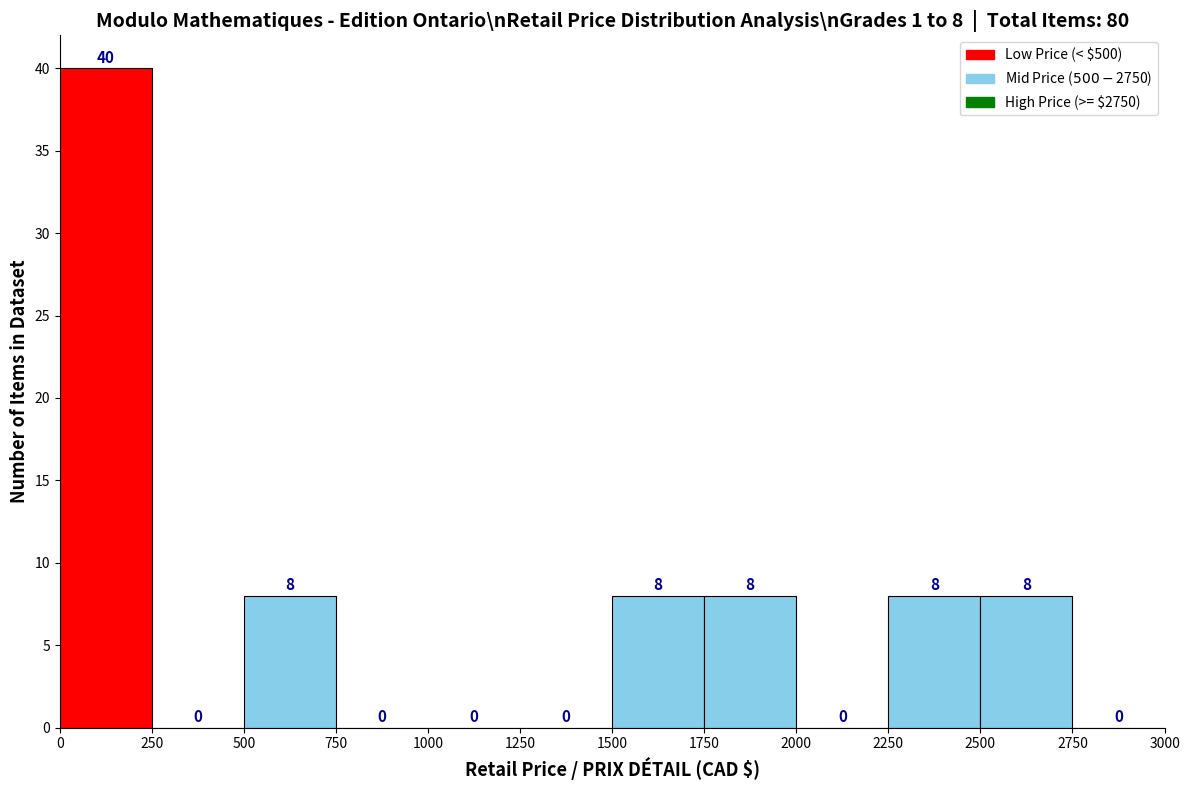

Which range on the x-axis has the tallest bar?

0 to 250